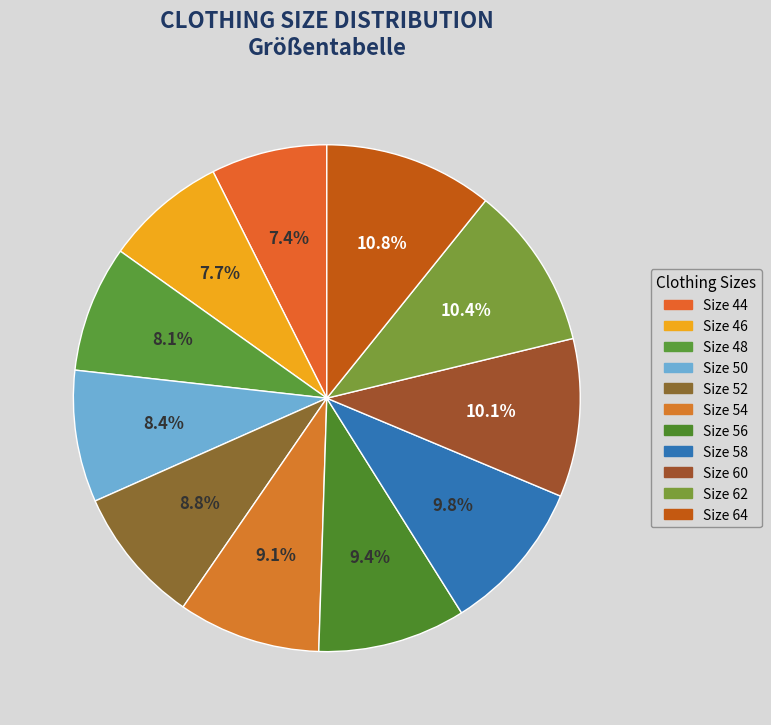

How many segments does this pie chart have?

11